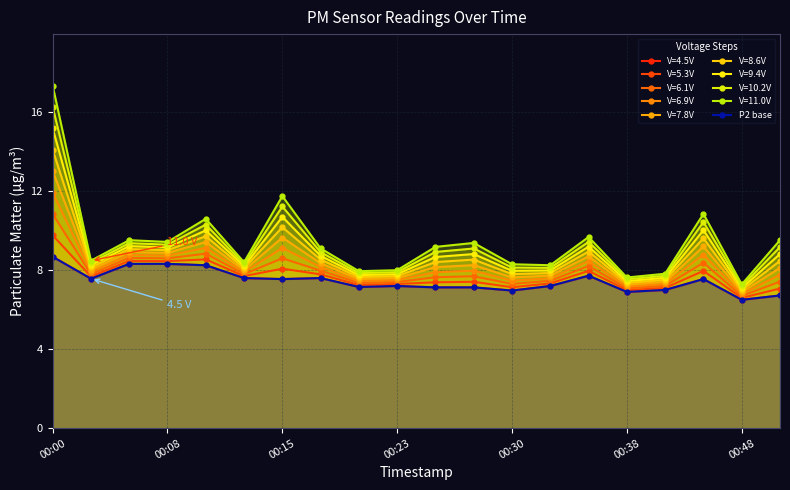

Does the chart have visible grid lines?

Yes